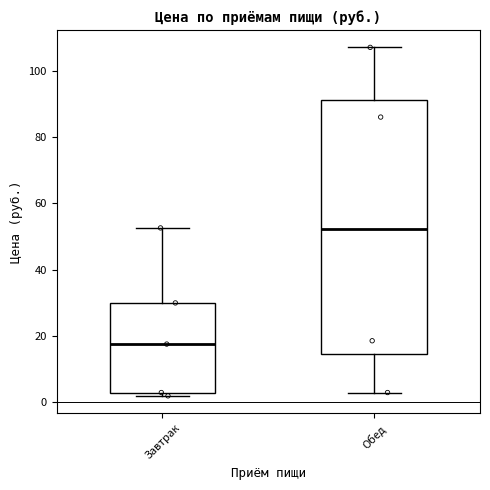

Reading left to right, transcribe this box plot: for each box, give where its median line is, the range the box spans, and where its two whiskers end, as read against the y-axis. The values are not printed on the chart, so give them approximately, as read against the axis.

Завтрак: median 18, box 4 to 30, whiskers 2 to 52
Обед: median 52, box 14 to 92, whiskers 4 to 108